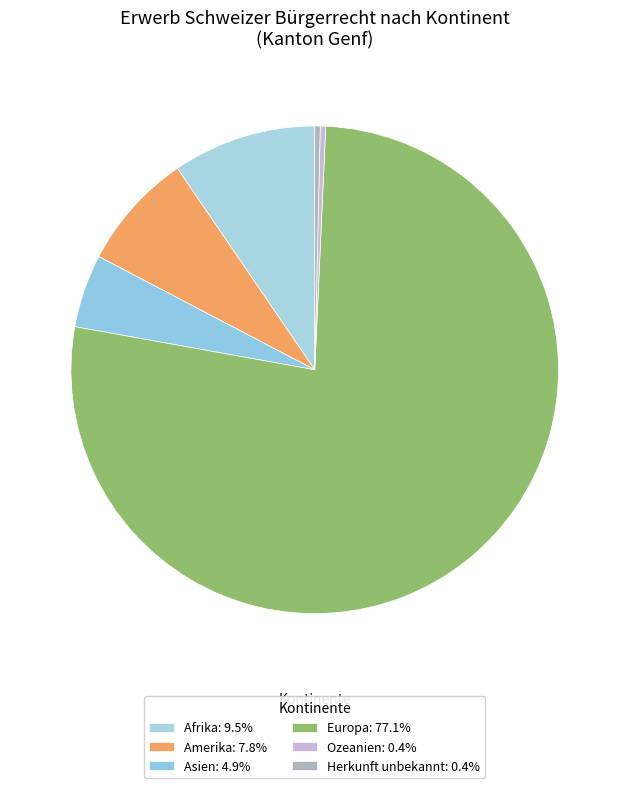

Do Herkunft unbekannt and Ozeanien together represent more than half of the pie?

No